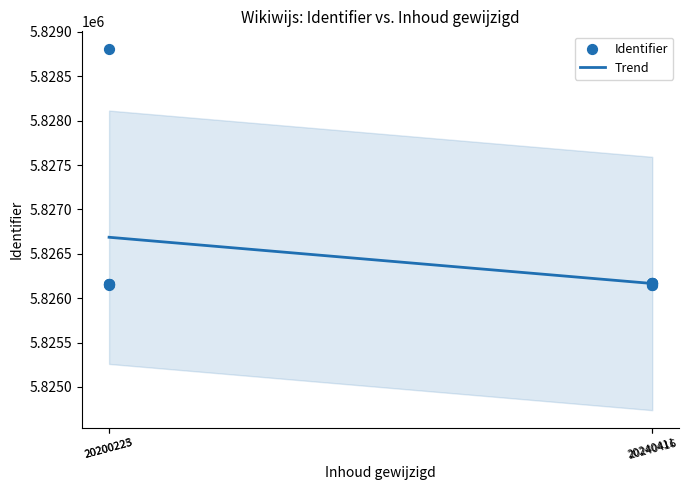

What is the minimum value for Trend?

5826165.5